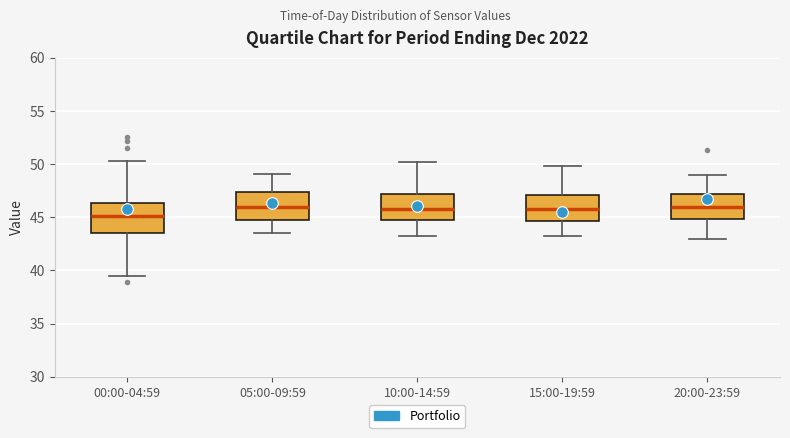

Reading left to right, transcribe this box plot: for each box, give where its median line is, the range the box spans, and where its two whiskers end, as read against the y-axis. The values are not printed on the chart, so give them approximately, as read against the axis.

00:00-04:59: median 45.0, box 43.5 to 46.5, whiskers 39.5 to 50.5
05:00-09:59: median 46.0, box 44.5 to 47.5, whiskers 43.5 to 49.0
10:00-14:59: median 46.0, box 44.5 to 47.0, whiskers 43.0 to 50.0
15:00-19:59: median 46.0, box 44.5 to 47.0, whiskers 43.0 to 50.0
20:00-23:59: median 46.0, box 45.0 to 47.0, whiskers 43.0 to 49.0